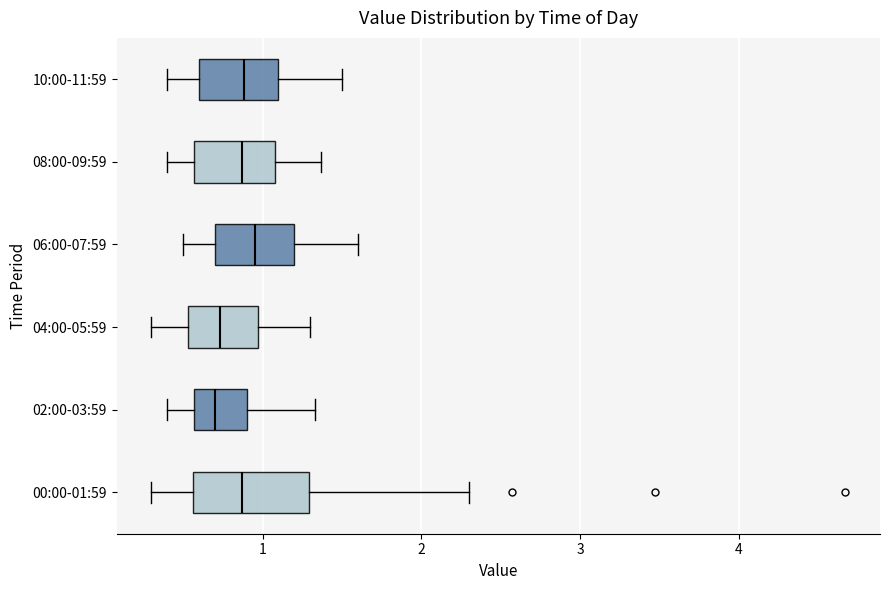

Reading bottom to top, transcribe this box plot: for each box, give where its median line is, the range the box spans, and where its two whiskers end, as read against the x-axis. The values are not printed on the chart, so give them approximately, as read against the axis.

00:00-01:59: median 0.9, box 0.6 to 1.3, whiskers 0.3 to 2.3
02:00-03:59: median 0.7, box 0.6 to 0.9, whiskers 0.4 to 1.3
04:00-05:59: median 0.7, box 0.5 to 1.0, whiskers 0.3 to 1.3
06:00-07:59: median 1.0, box 0.7 to 1.2, whiskers 0.5 to 1.6
08:00-09:59: median 0.9, box 0.6 to 1.1, whiskers 0.4 to 1.4
10:00-11:59: median 0.9, box 0.6 to 1.1, whiskers 0.4 to 1.5